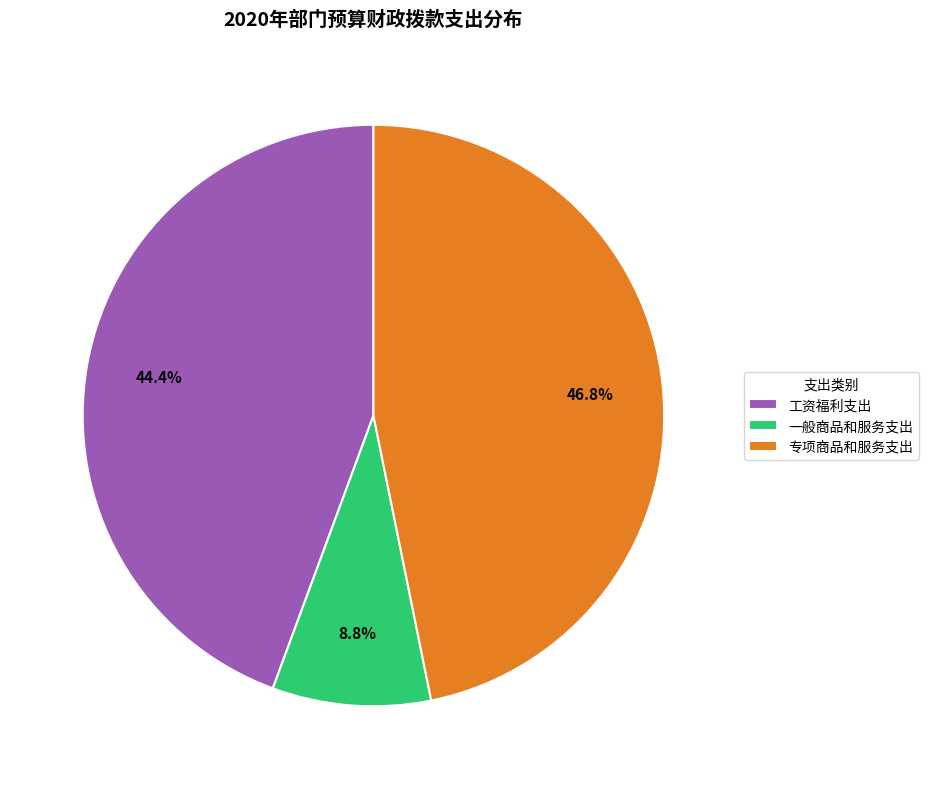

To the nearest percent, what is the average slice percentage?

33%